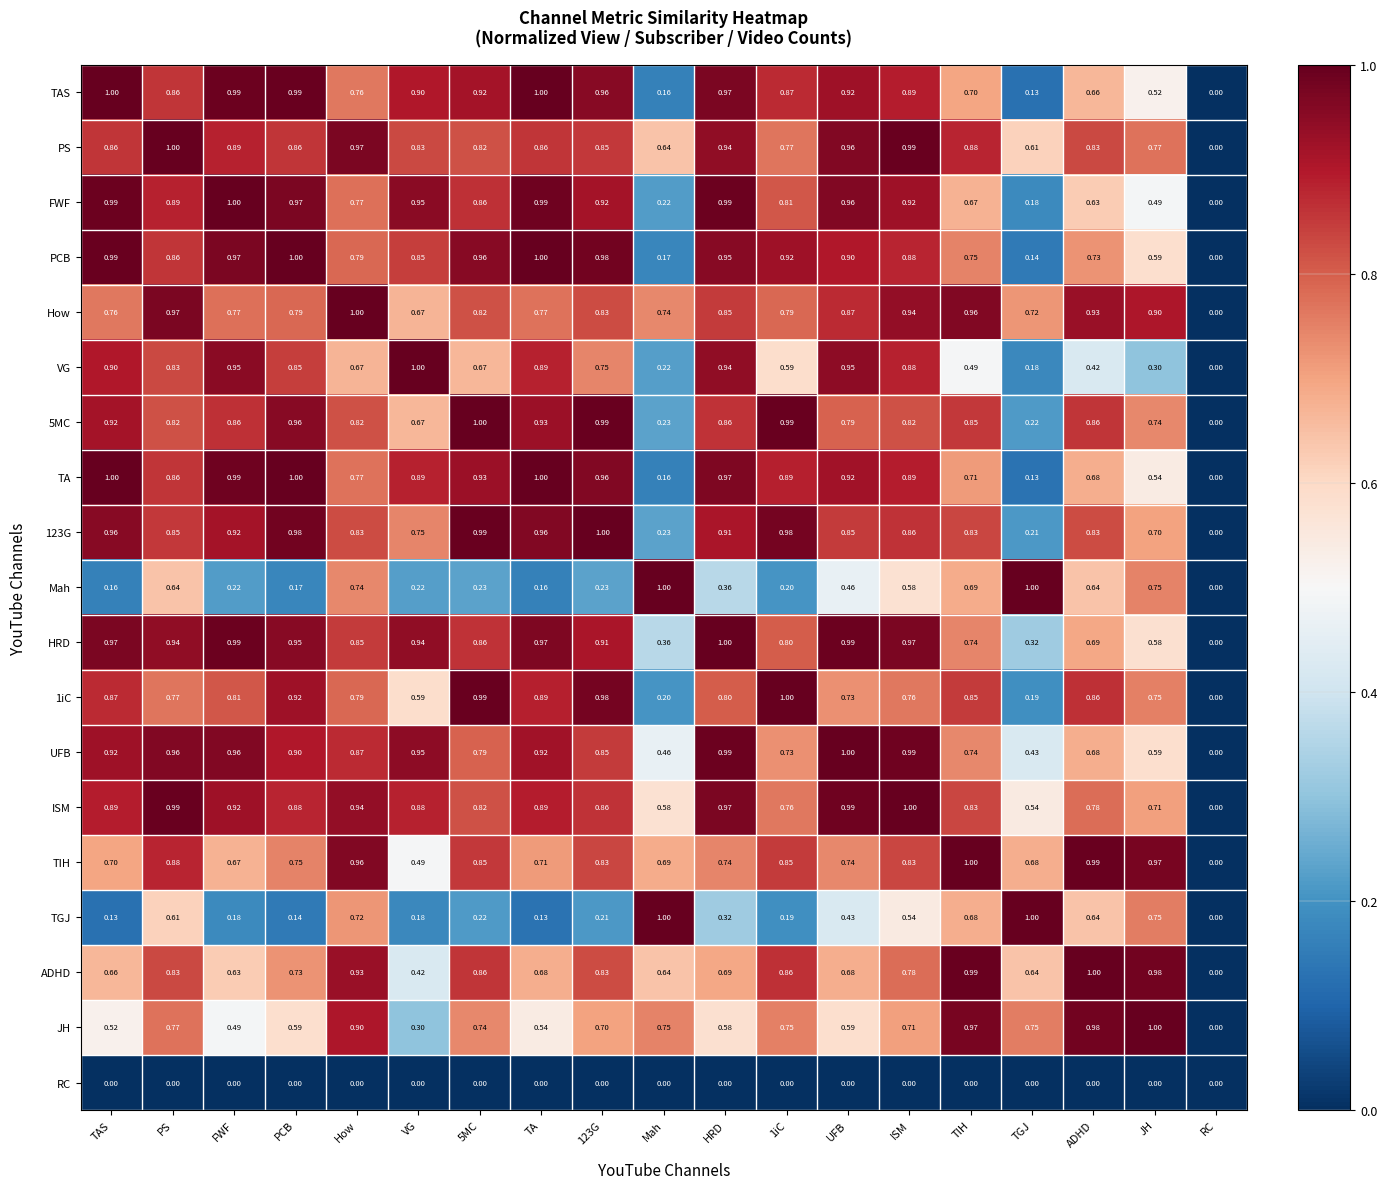

What is the average value of the 1iC series?

0.7